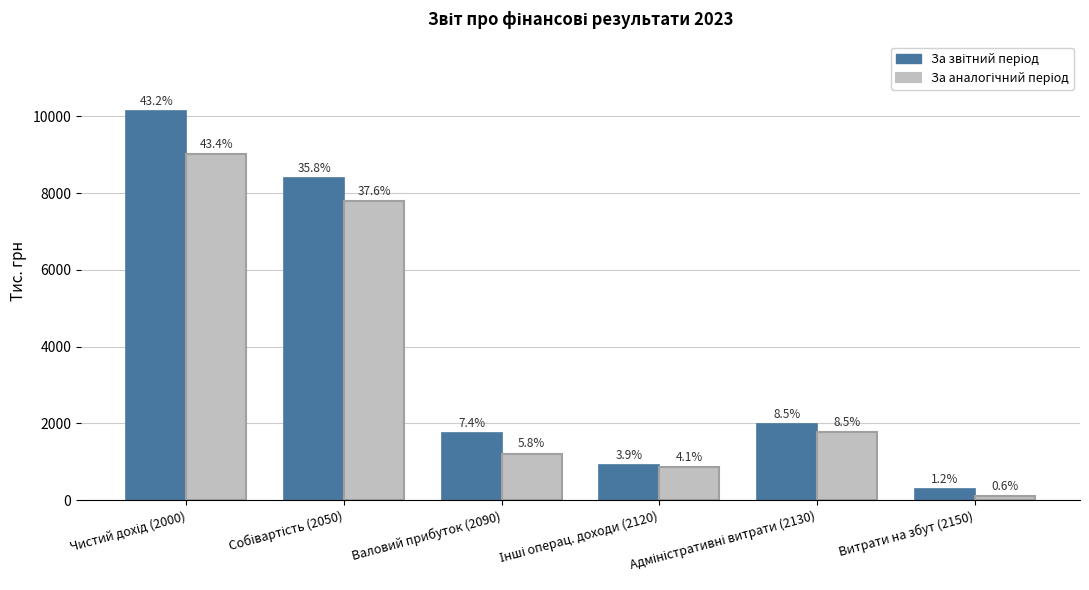

How many bars are there in each group?

2